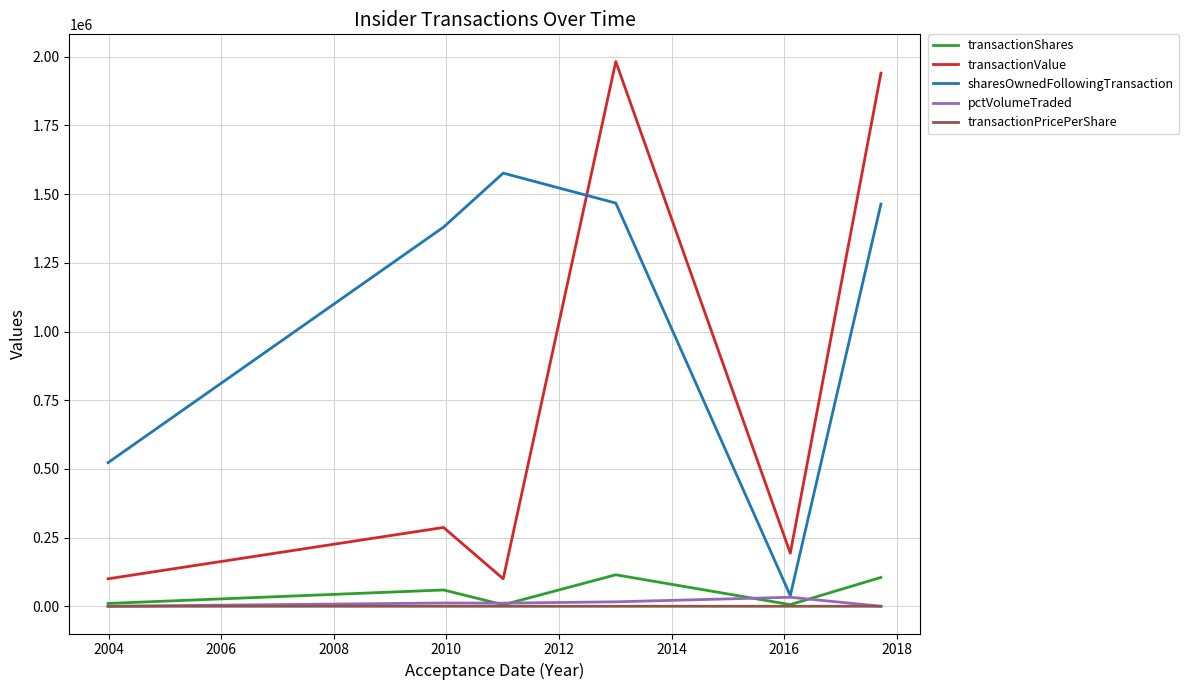

At how many categories does at least one series exceed 1438657?

3